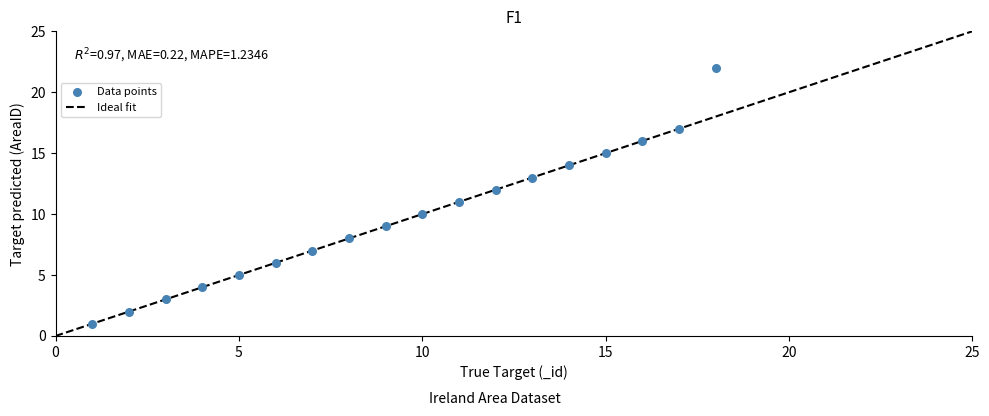

What is the range of X values (max minus min)?

17